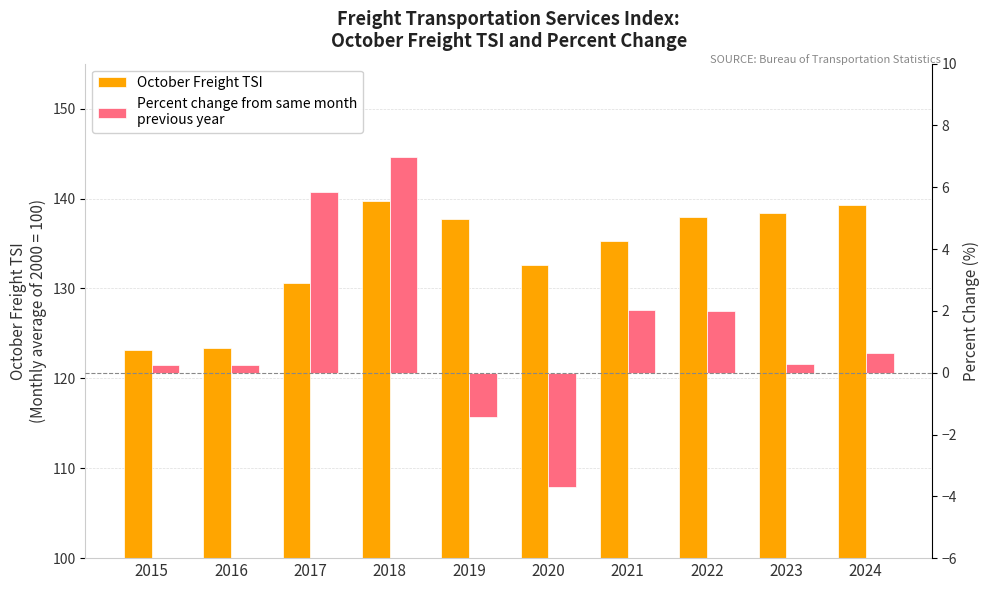

Count the number of data series in this chart.

2